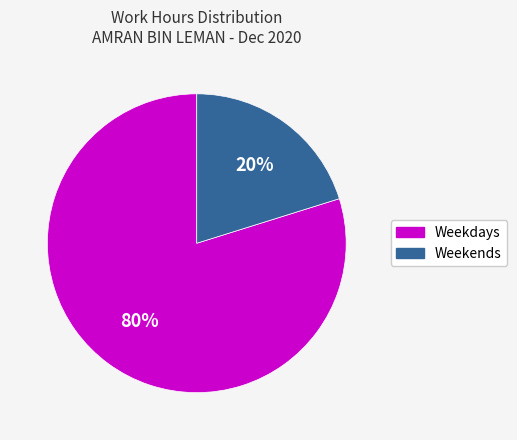

How many segments does this pie chart have?

2